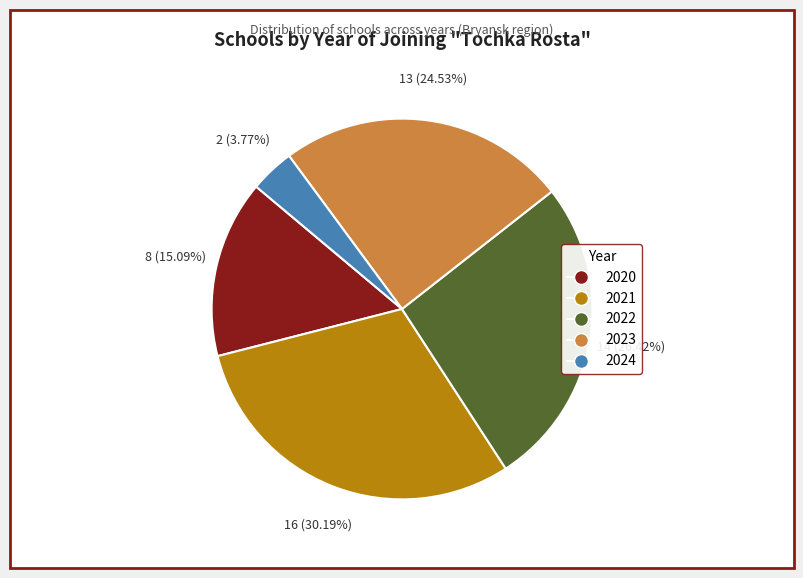

To the nearest percent, what percentage of the pie is 2022?

26%